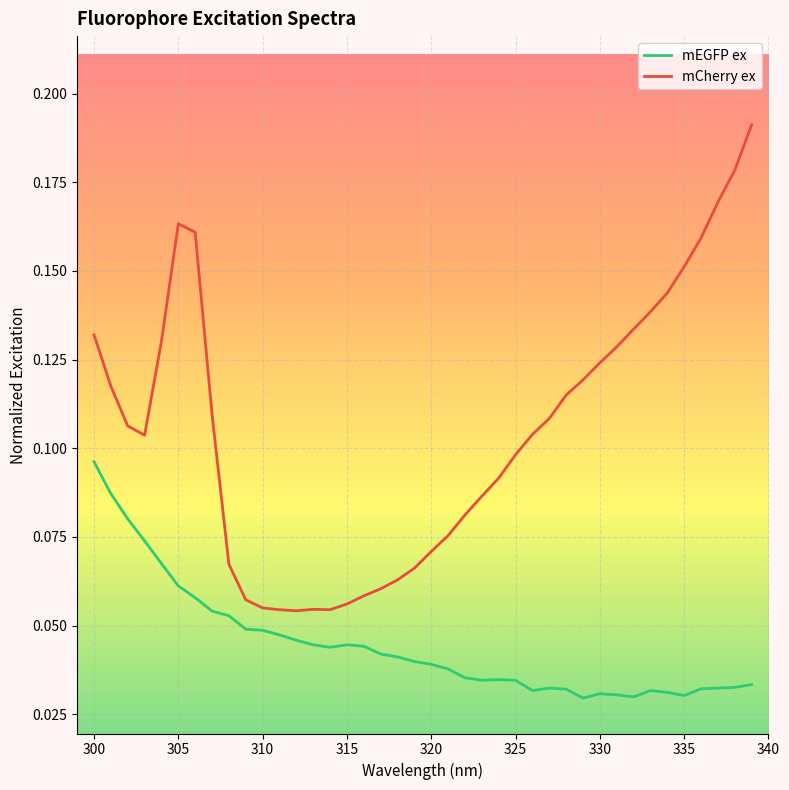

True or false: mEGFP ex and mCherry ex intersect in this chart.

False